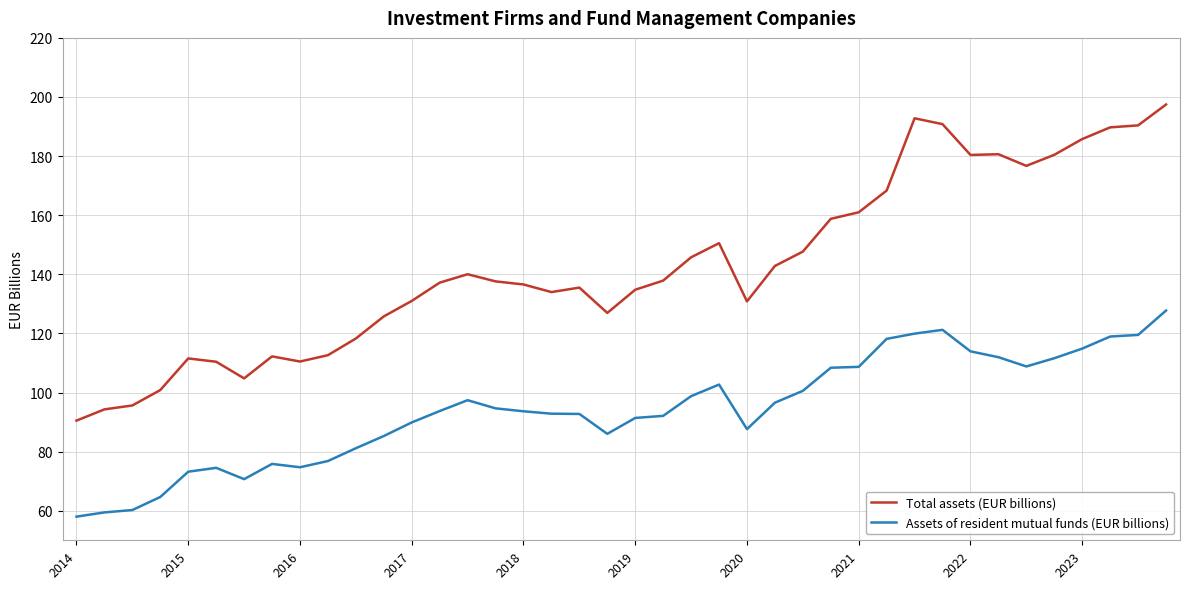

What is the difference between the maximum and minimum values in the Assets of resident mutual funds (EUR billions) series?

69.7